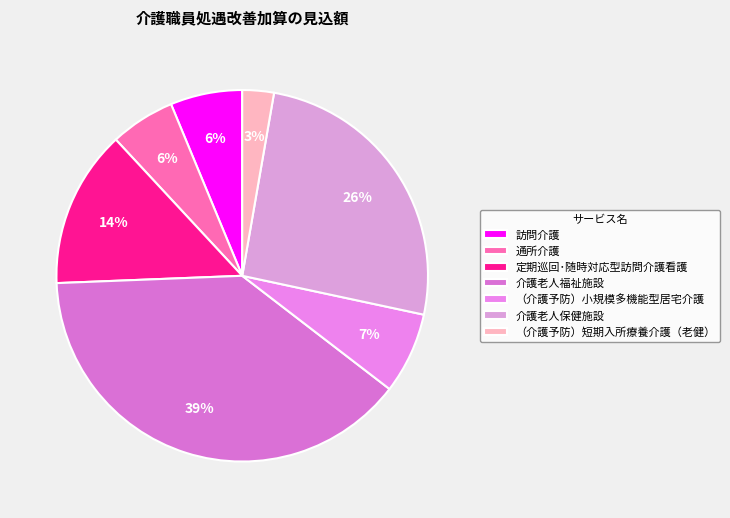

To the nearest percent, what portion does 介護老人保健施設 represent?

26%